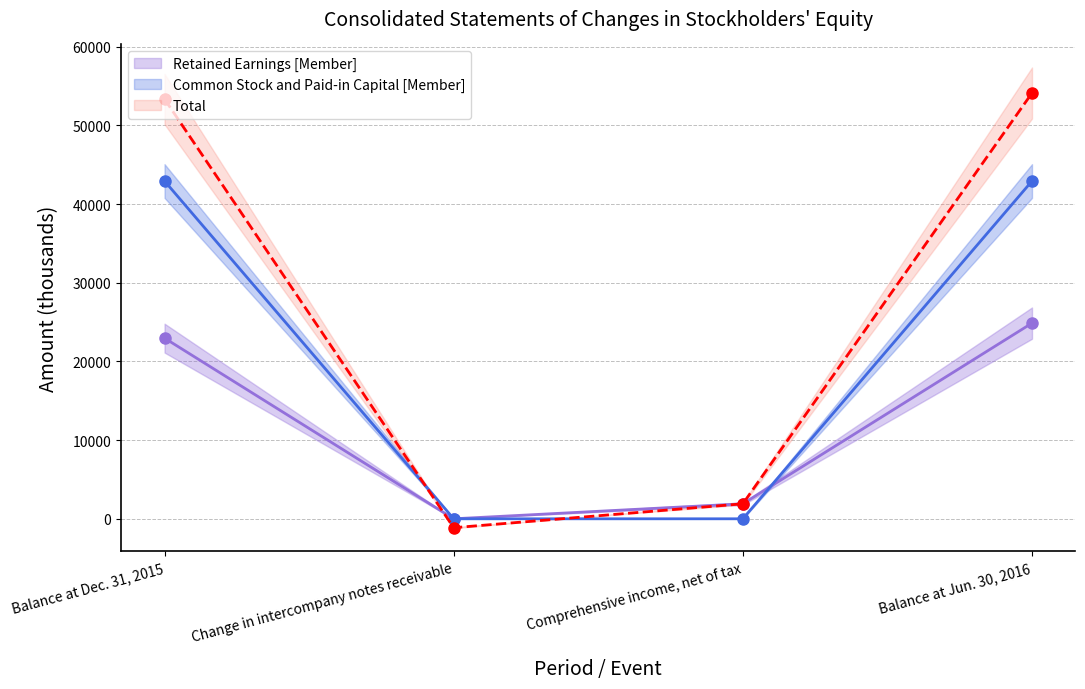

What is the difference between the Retained Earnings [Member] values at Comprehensive income, net of tax and Balance at Jun. 30, 2016?

22958